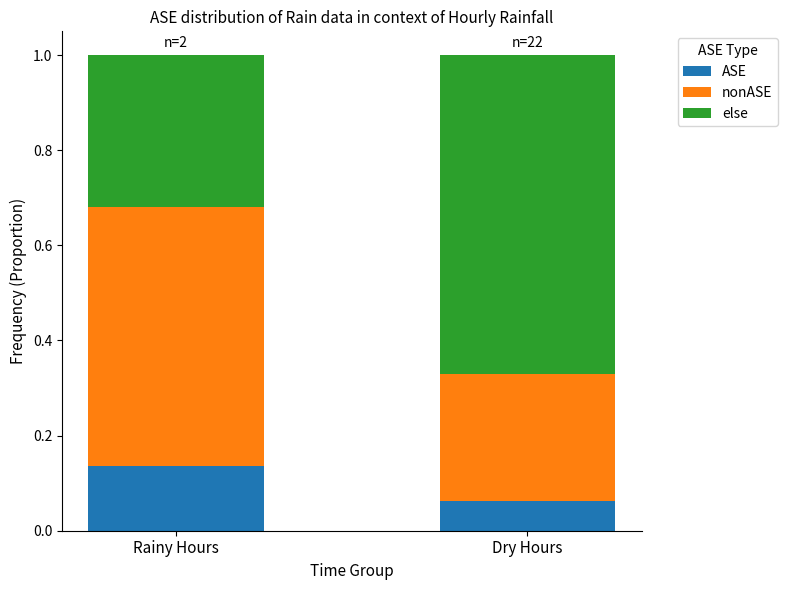

What is the total value across all series at Dry Hours?

1.0